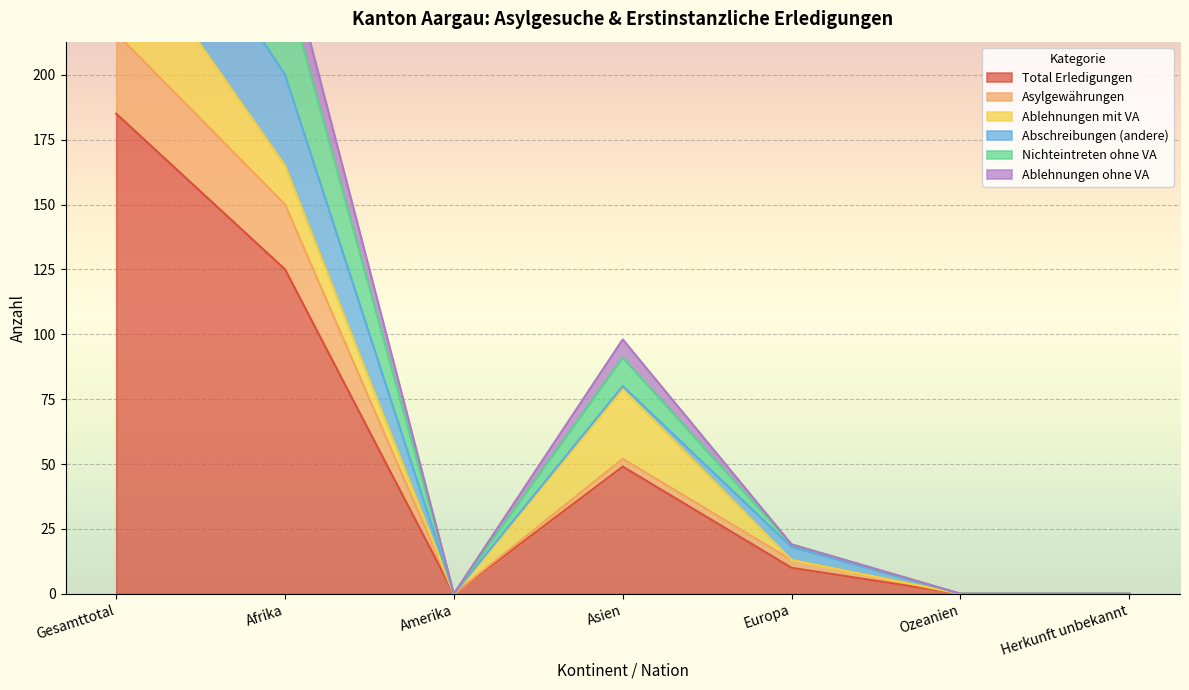

The Total Erledigungen series shows 125 at Afrika. True or false?

True